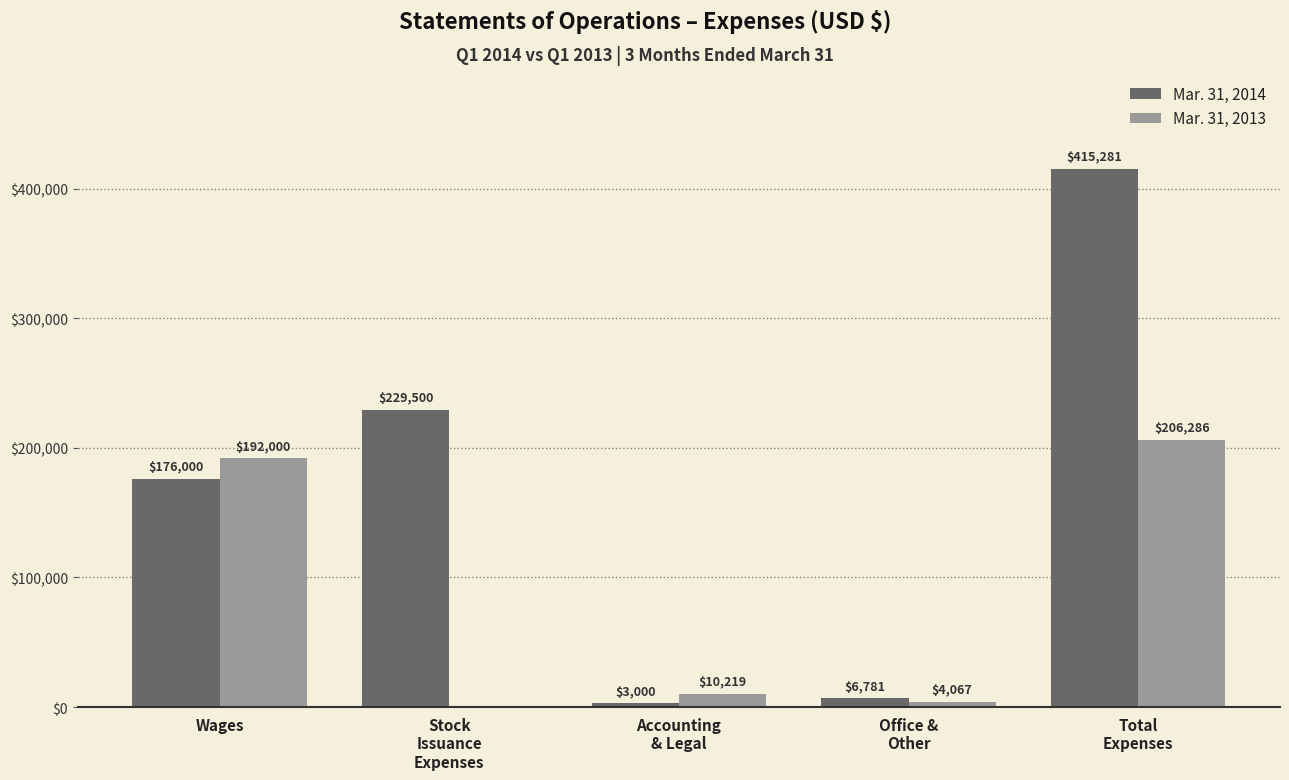

The value of Mar. 31, 2013 at Wages is 320630. True or false?

False